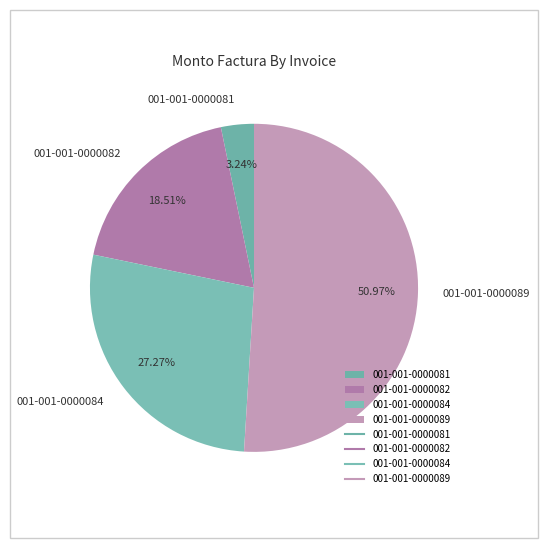

Does 001-001-0000089 represent more than half of the total?

Yes